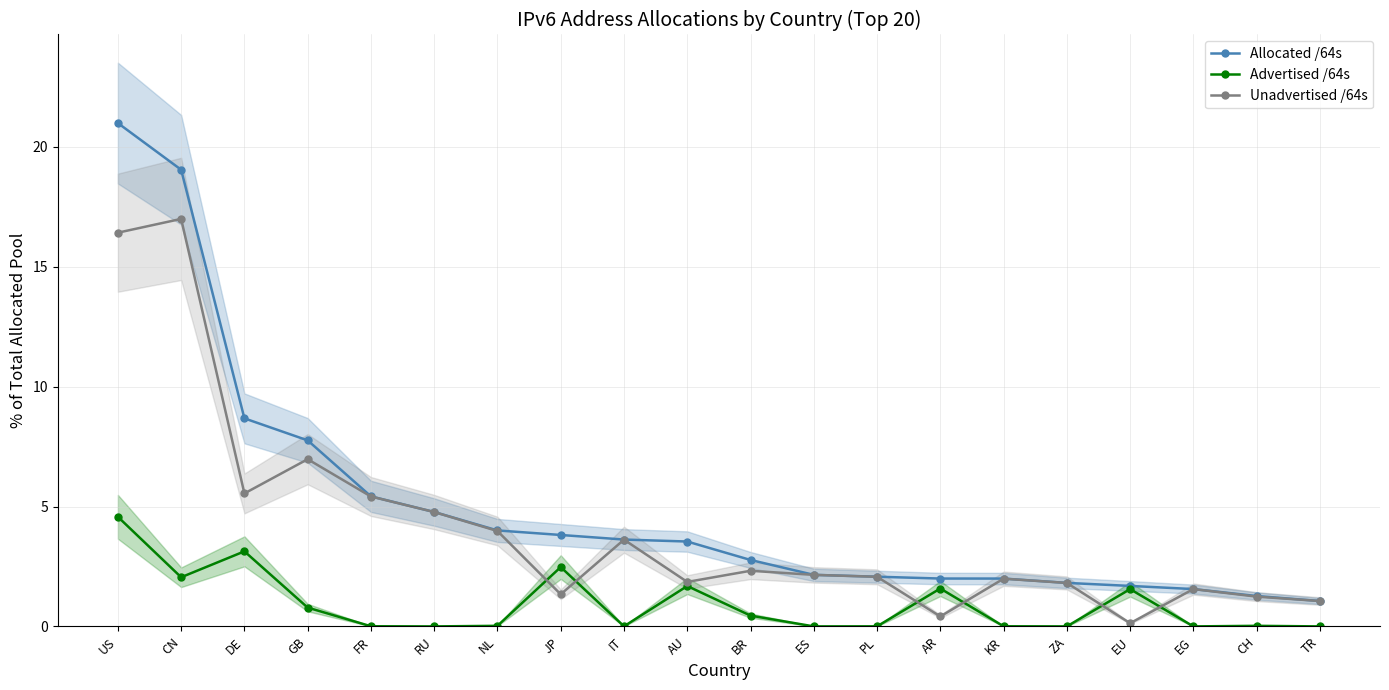

Is the value of Advertised /64s at PL greater than the value of Allocated /64s at AR?

No